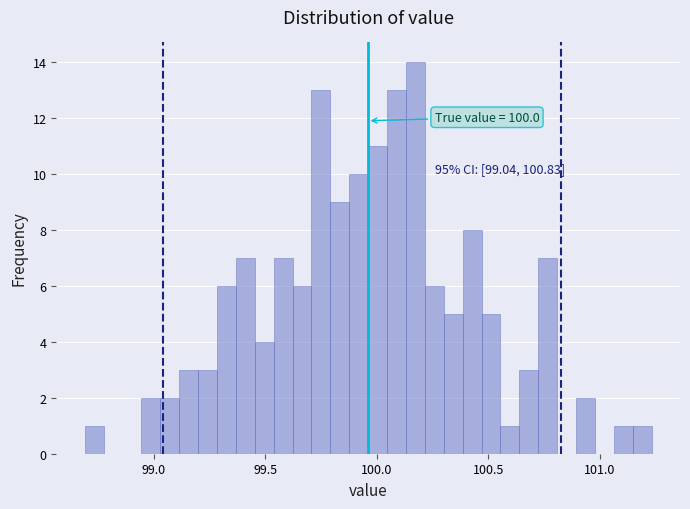

Read against the x-axis, roughly where is the centre of the tallest bar?

100.15